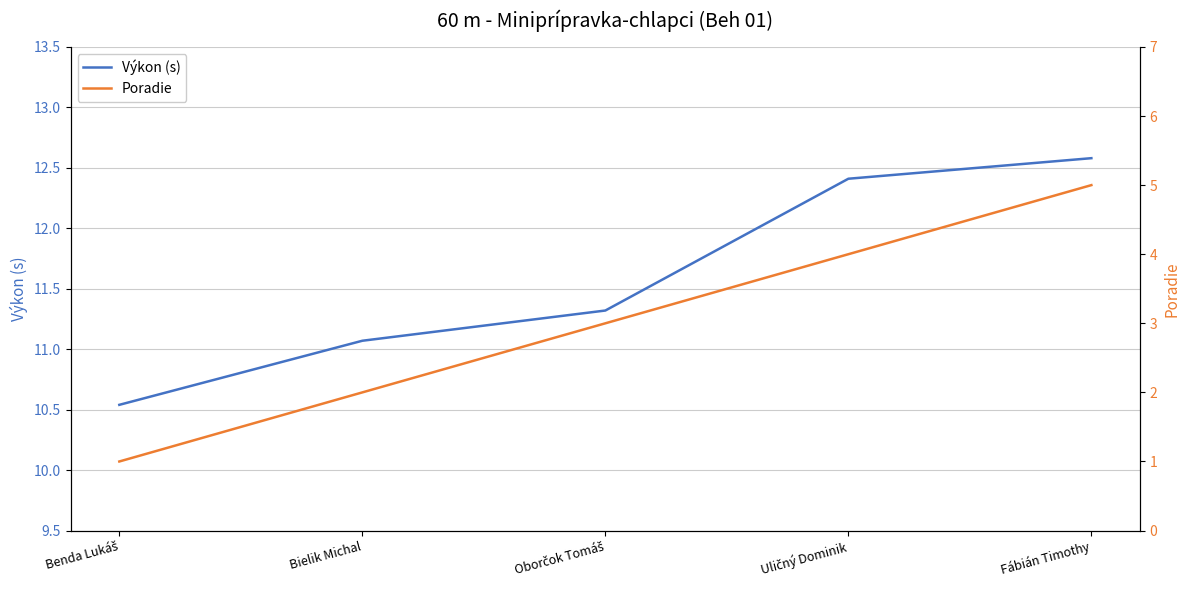

What is the difference between the Poradie values at Fábián Timothy and Bielik Michal?

3.0